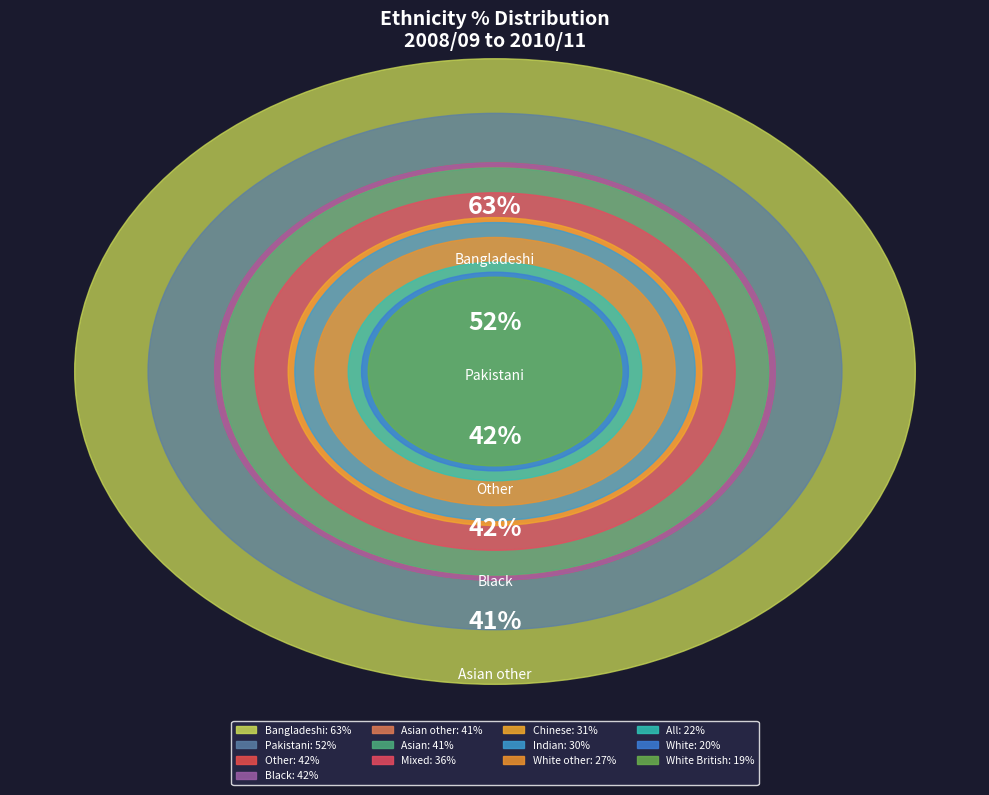

Does any single category account for the majority?

No